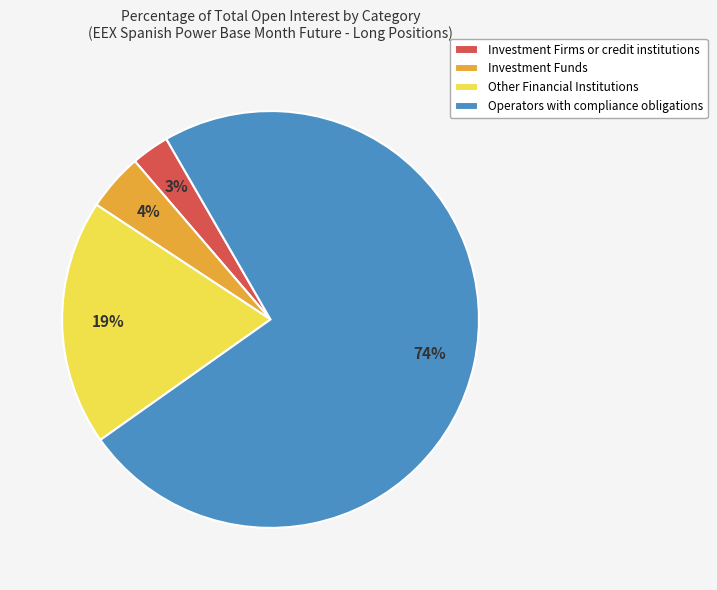

Do Investment Funds and Operators with compliance obligations together represent more than half of the pie?

Yes